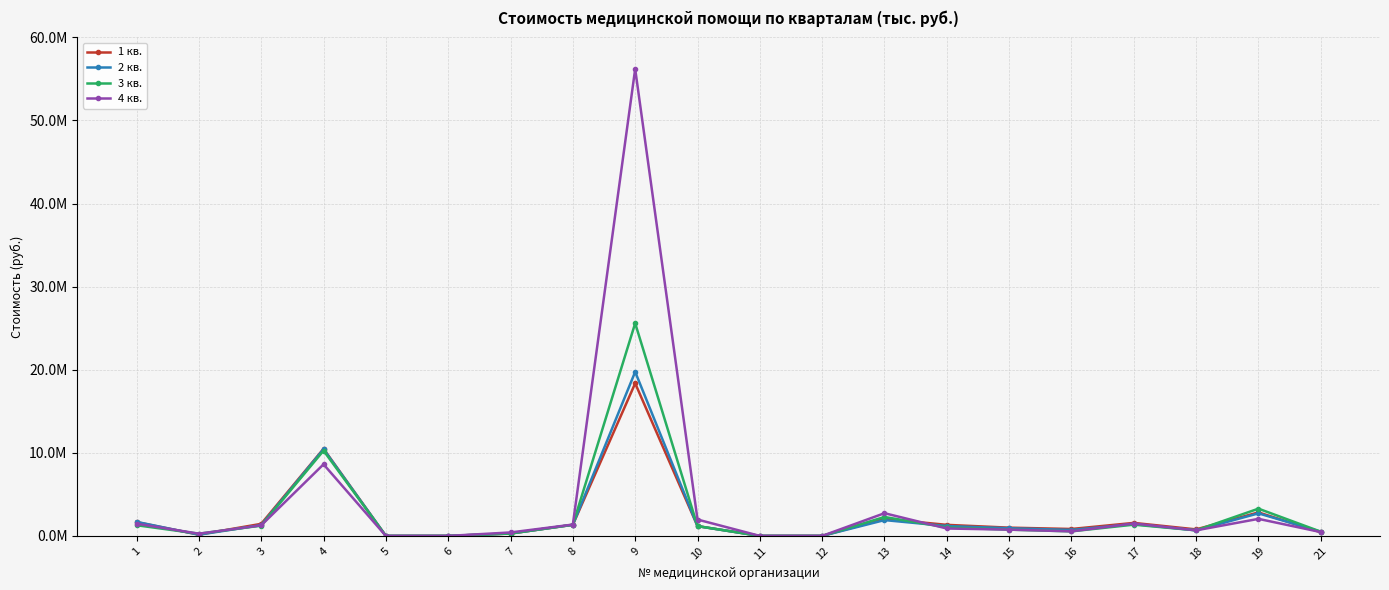

List the series in order of their peak value, highest first.

4 кв., 3 кв., 2 кв., 1 кв.